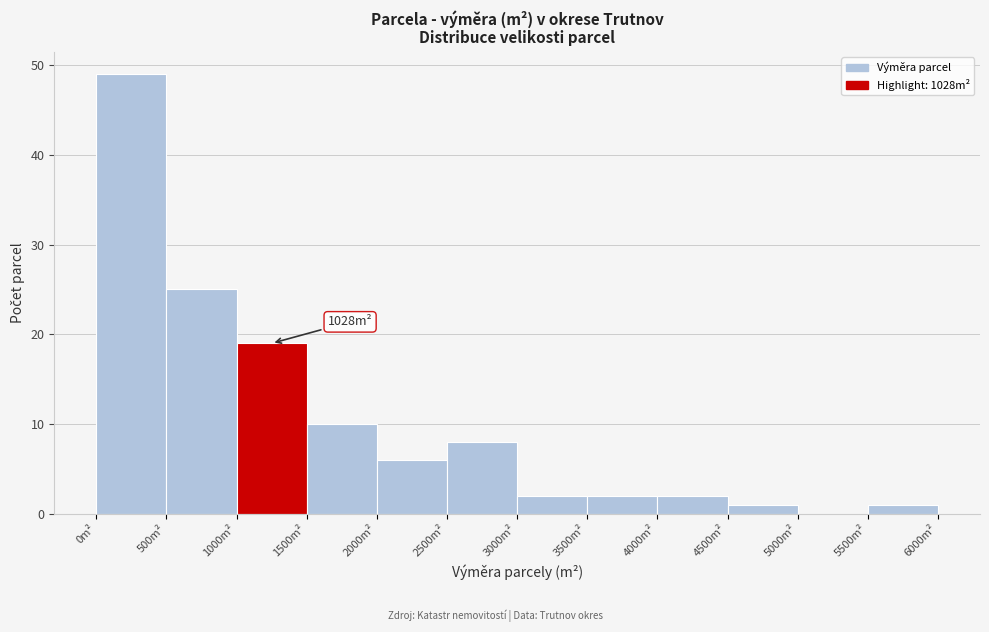

Which range on the x-axis has the tallest bar?

0 to 500